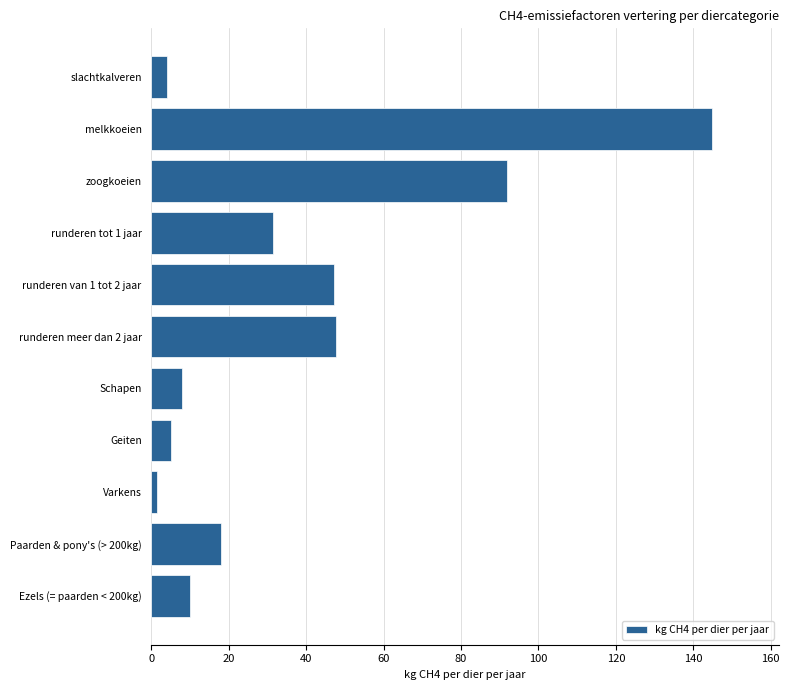

What is the change in value from runderen van 1 tot 2 jaar to slachtkalveren?

-43.3